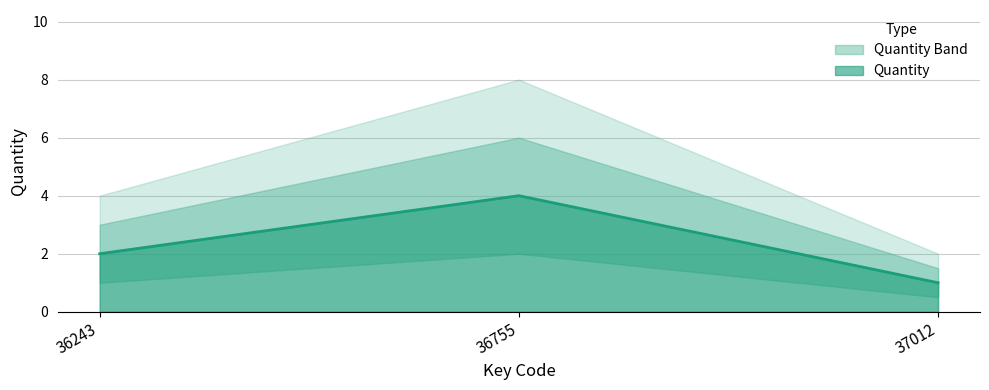

Between 36243 and 36755, which is larger?

36755